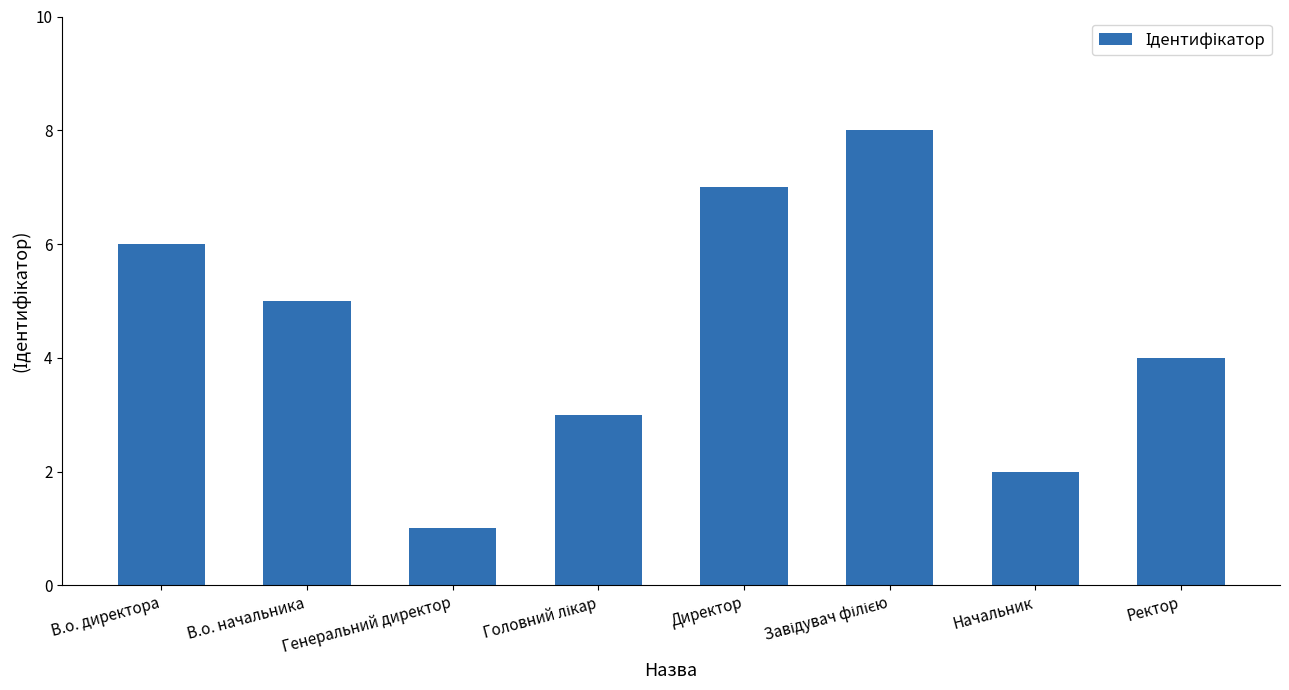

What is the value of the 8th bar from the left?

4